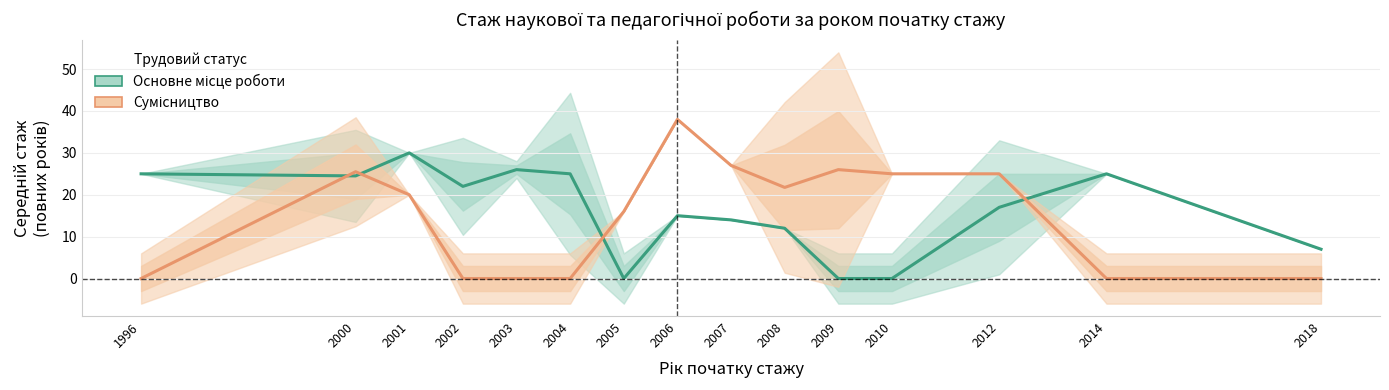

Between 2001 and 2005, which series saw the biggest shift?

Основне місце роботи